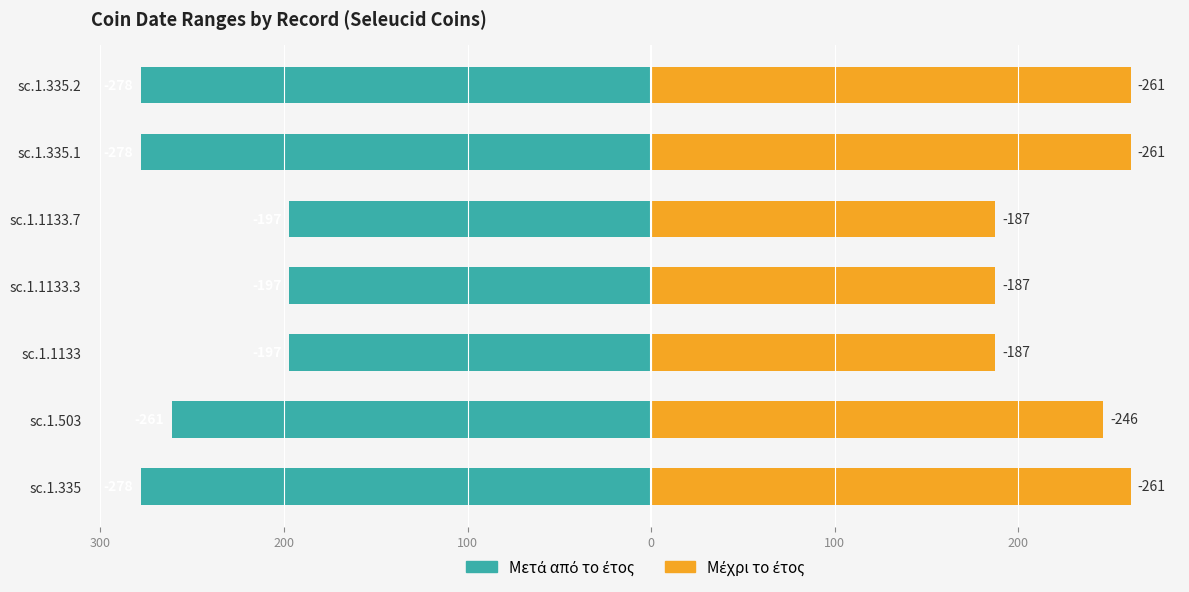

How many groups of bars are there?

7